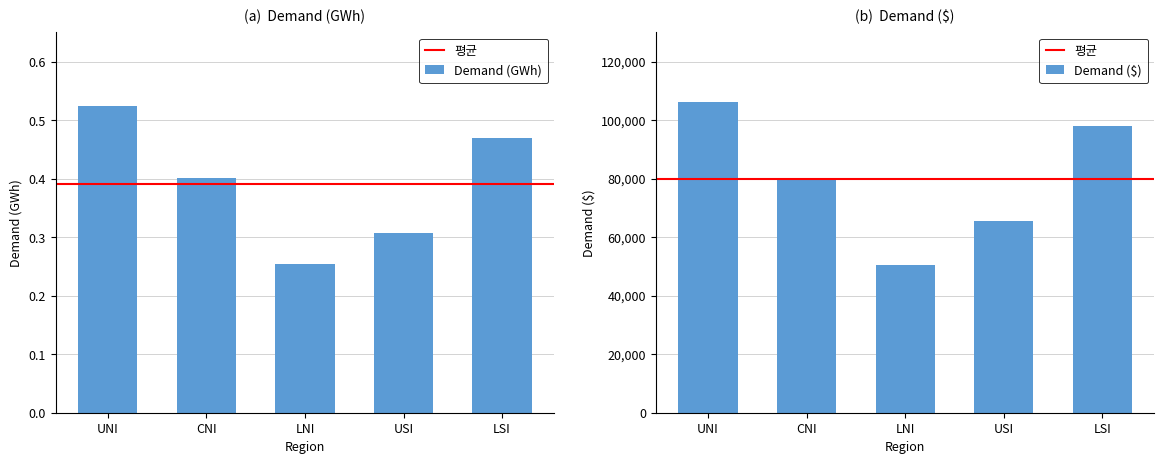

Which category has the highest value across all series?

UNI